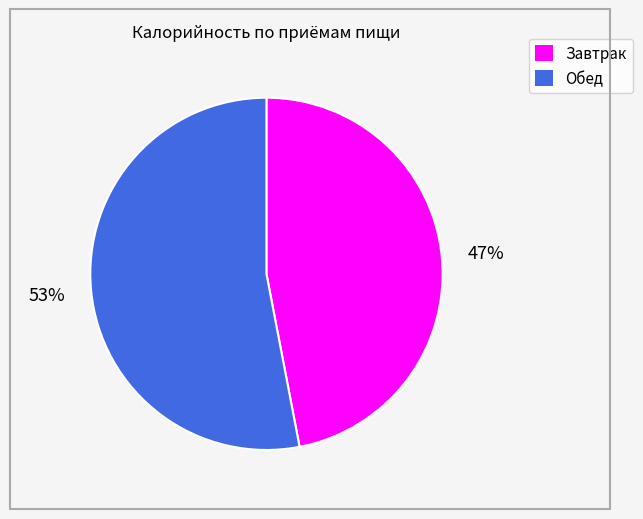

Is Обед the majority of the pie?

Yes